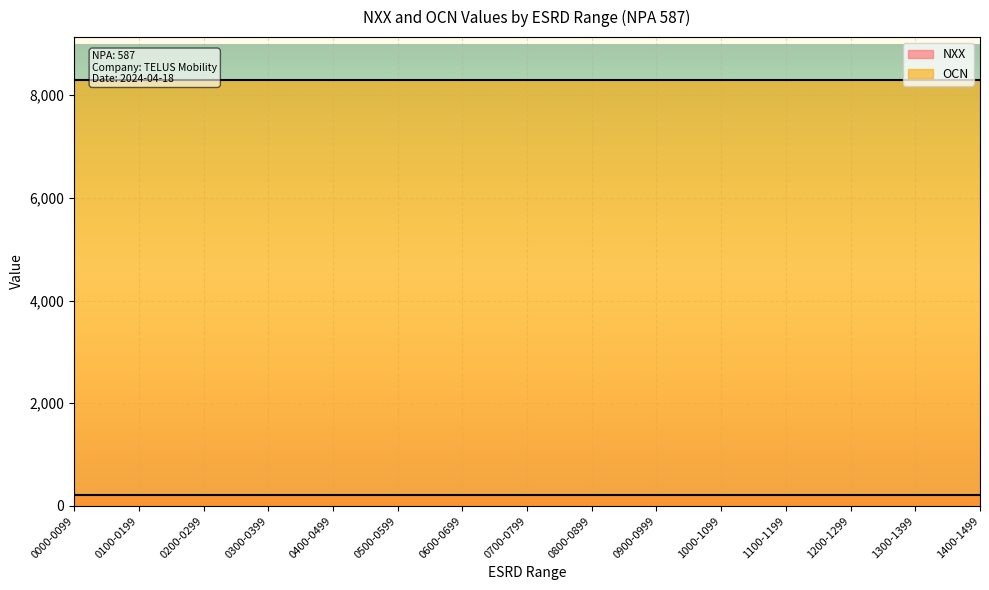

Count the number of categories in the chart.

15